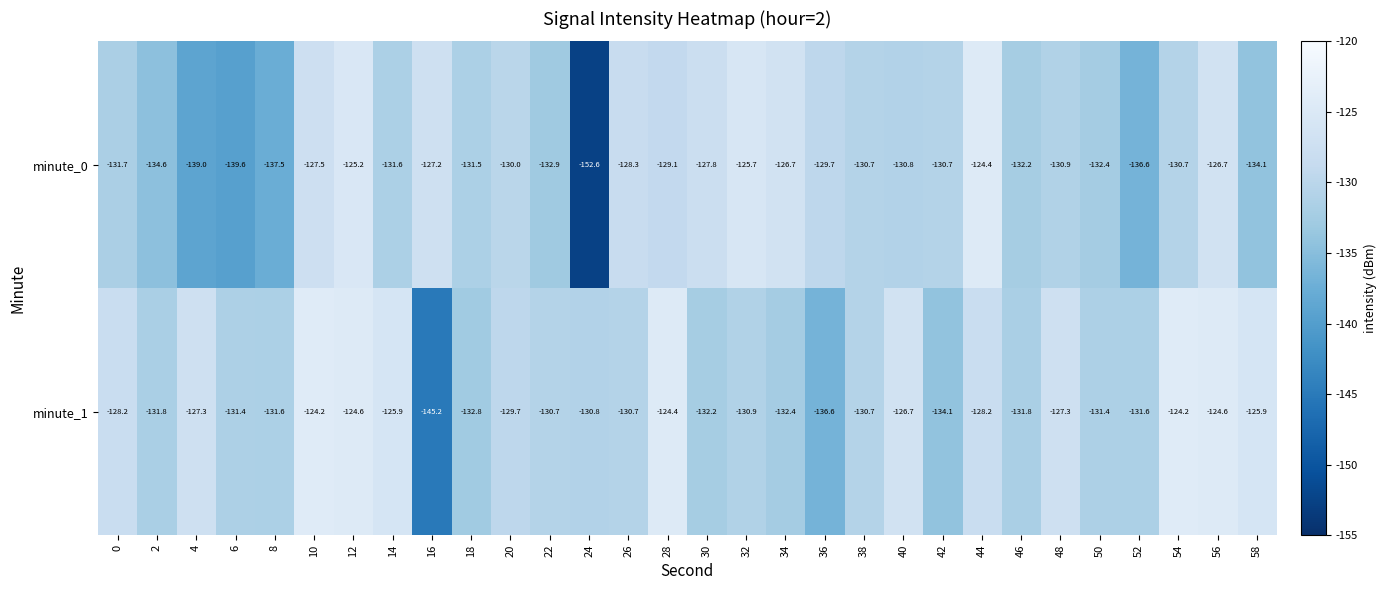

Rank the series by their average value, from highest to lowest.

minute_1, minute_0